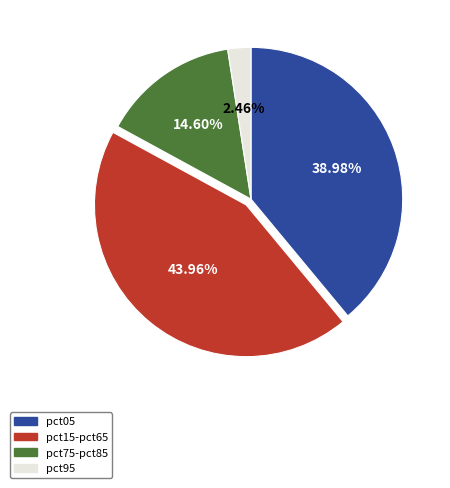

Do pct05 and pct15-pct65 together represent more than half of the pie?

Yes